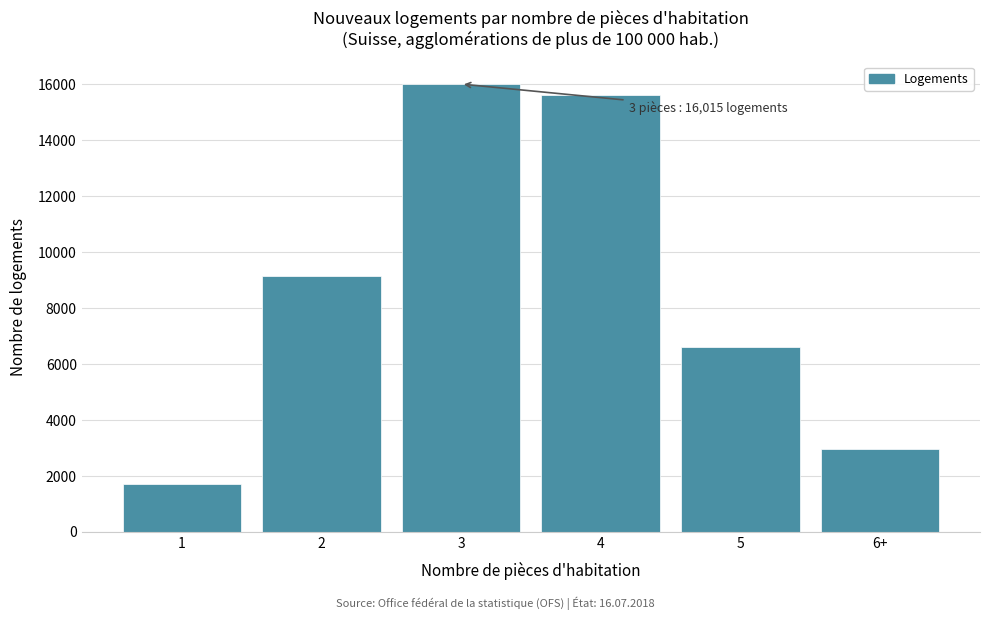

Reading right to left, list all the values displayed in this chart.

6+=2952	5=6617	4=15616	3=16015	2=9136	1=1698